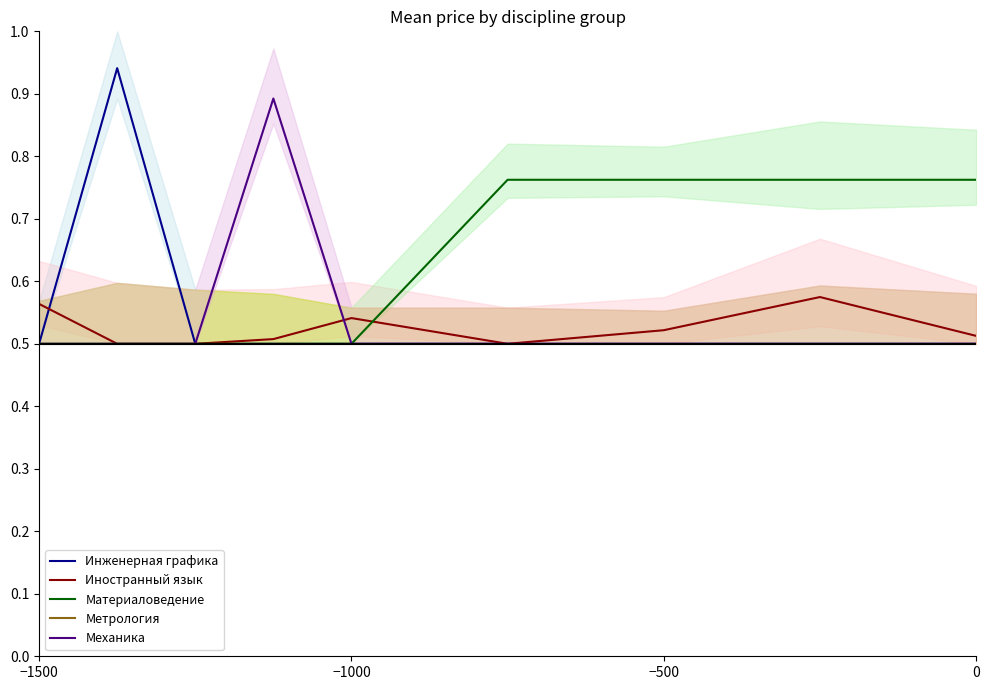

What is the difference between the highest and lowest values at 0?

0.3